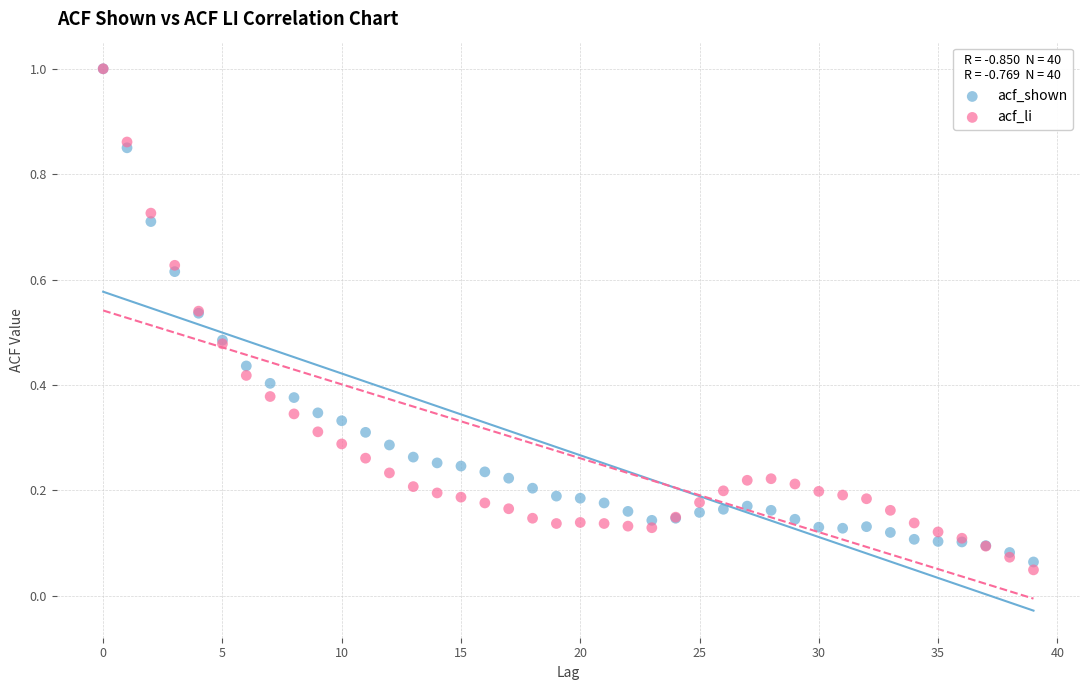

Which series has the largest Y range (max minus min)?

acf_li